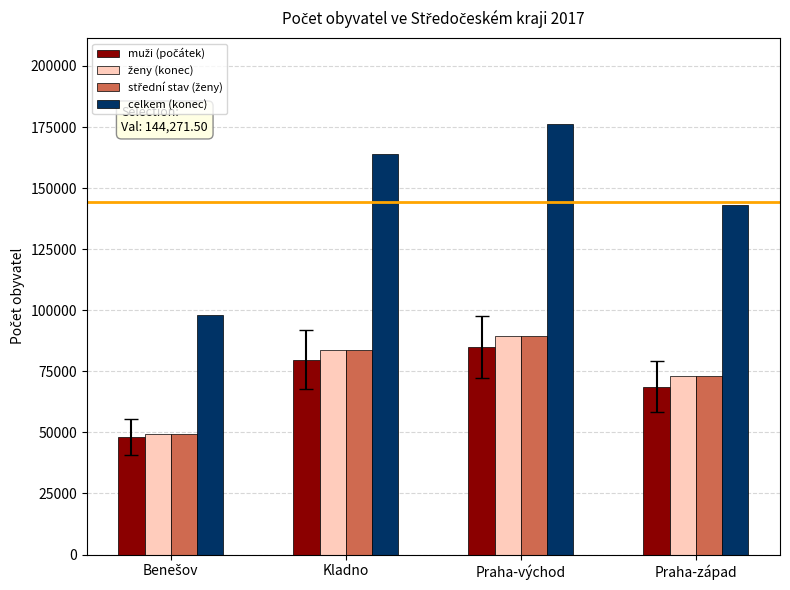

Where is celkem (konec) nearest to the value 137087?

Praha-západ